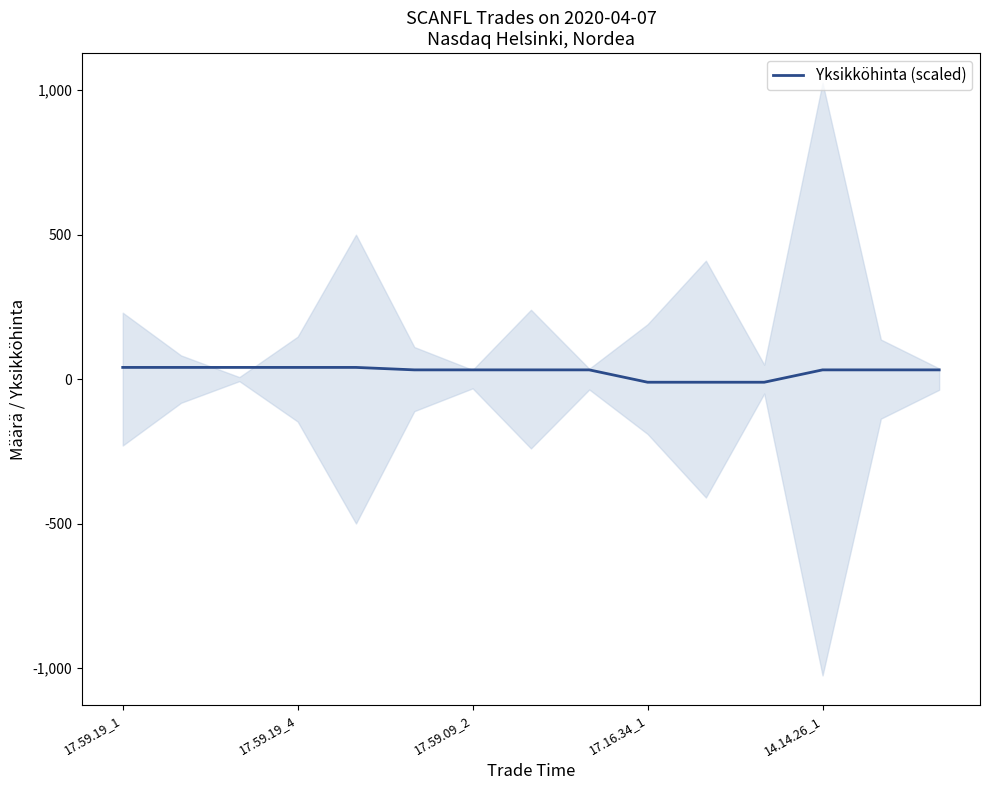

How many values are above zero?

12